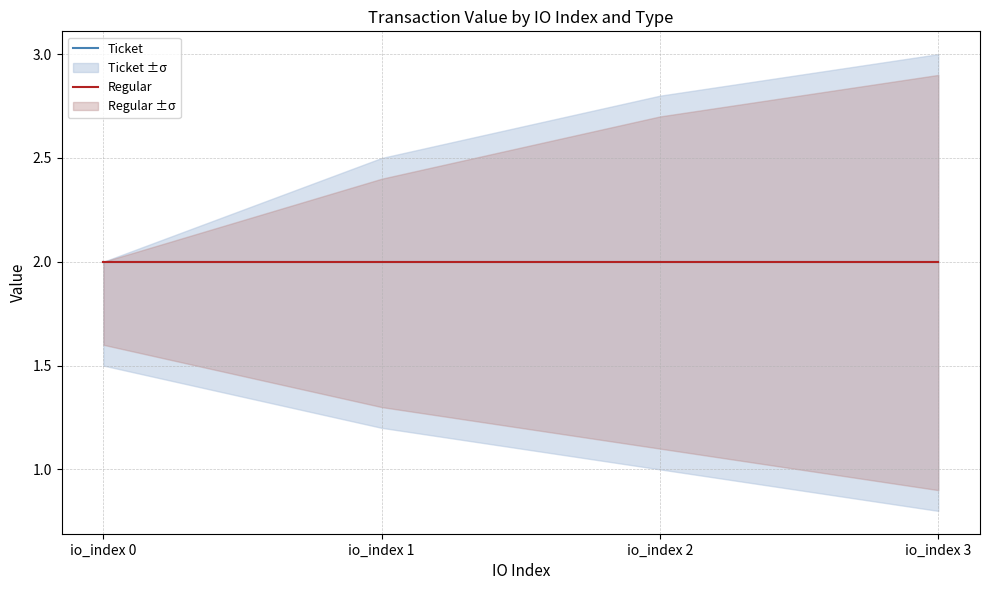

Reading right to left, list all the values displayed in this chart.

Ticket: 2.0	2.0	2.0	2.0
Ticket_upper: 3.0	2.8	2.5	2.0
Ticket_lower: 0.8	1.0	1.2	1.5
Regular: 2.0	2.0	2.0	2.0
Regular_upper: 2.9	2.7	2.4	2.0
Regular_lower: 0.9	1.1	1.3	1.6